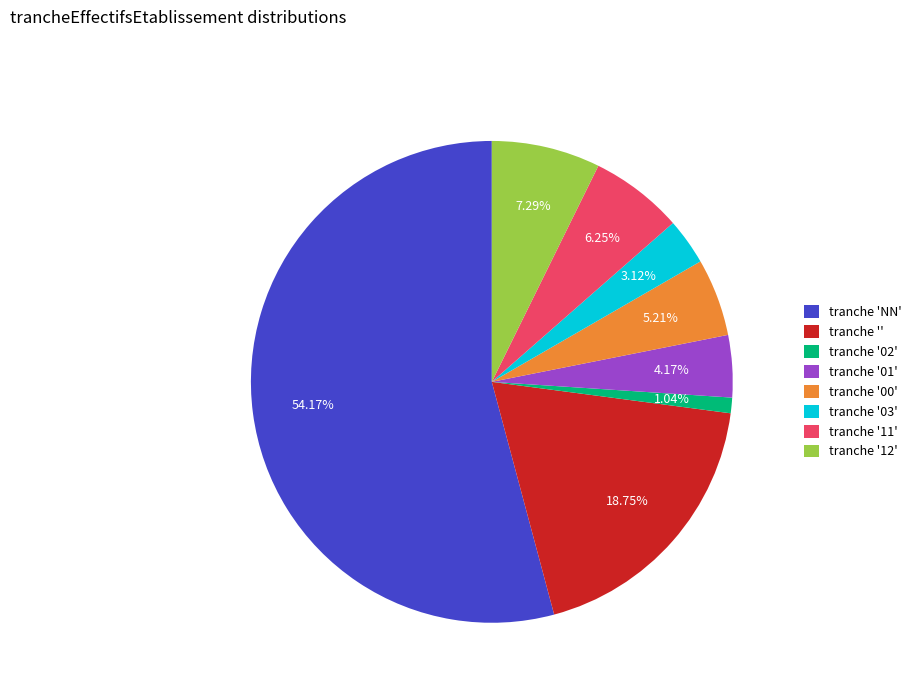

Is there any slice that represents more than half of the pie?

Yes